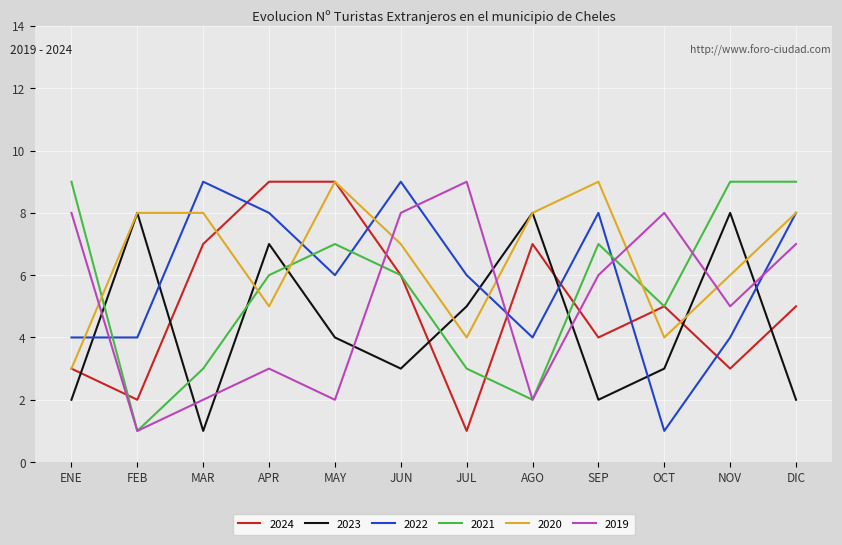

Rank the series at APR from highest to lowest value.

2024, 2022, 2023, 2021, 2020, 2019